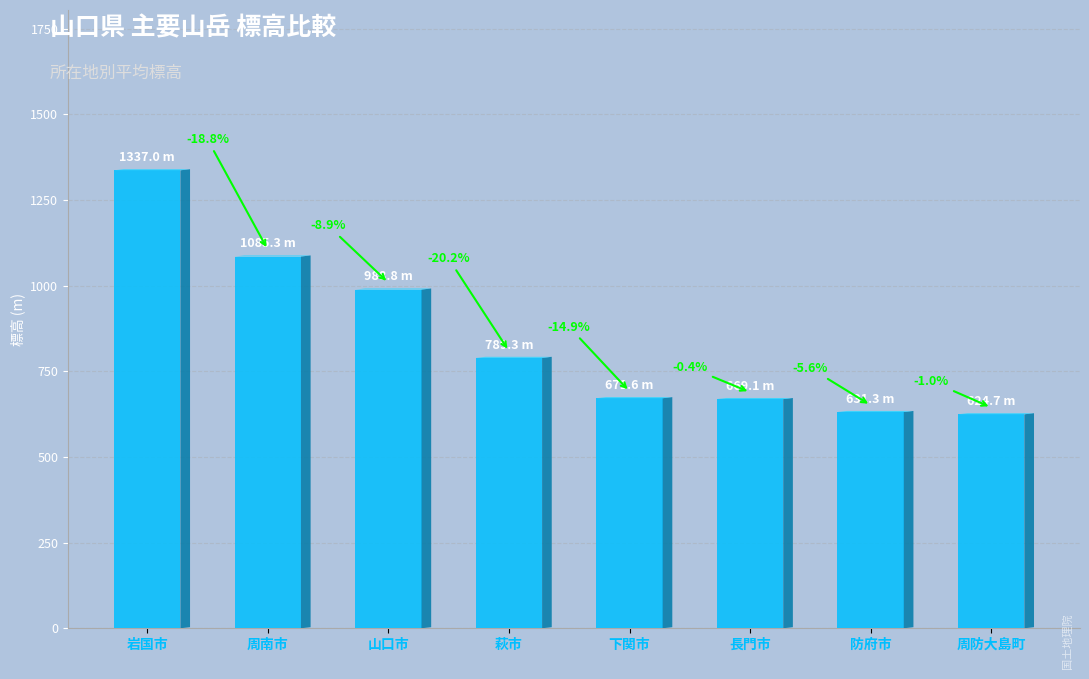

True or false: the data shows 846.0 at 周防大島町.

False